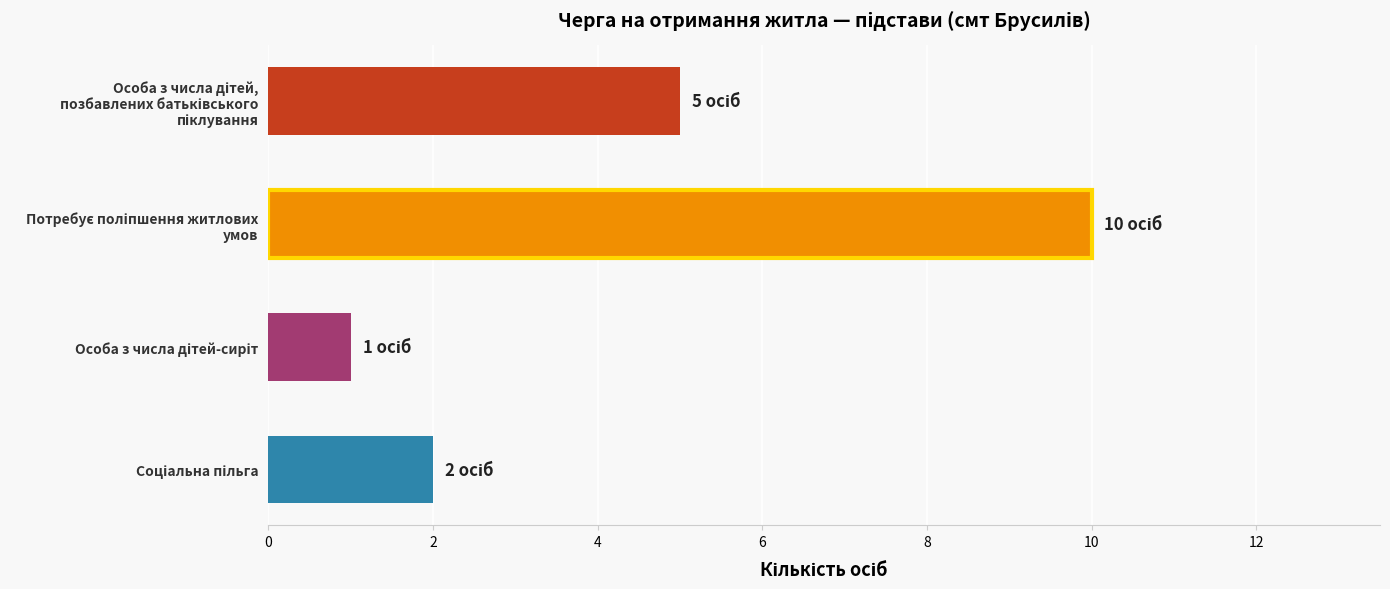

What is the maximum value shown in the chart?

10